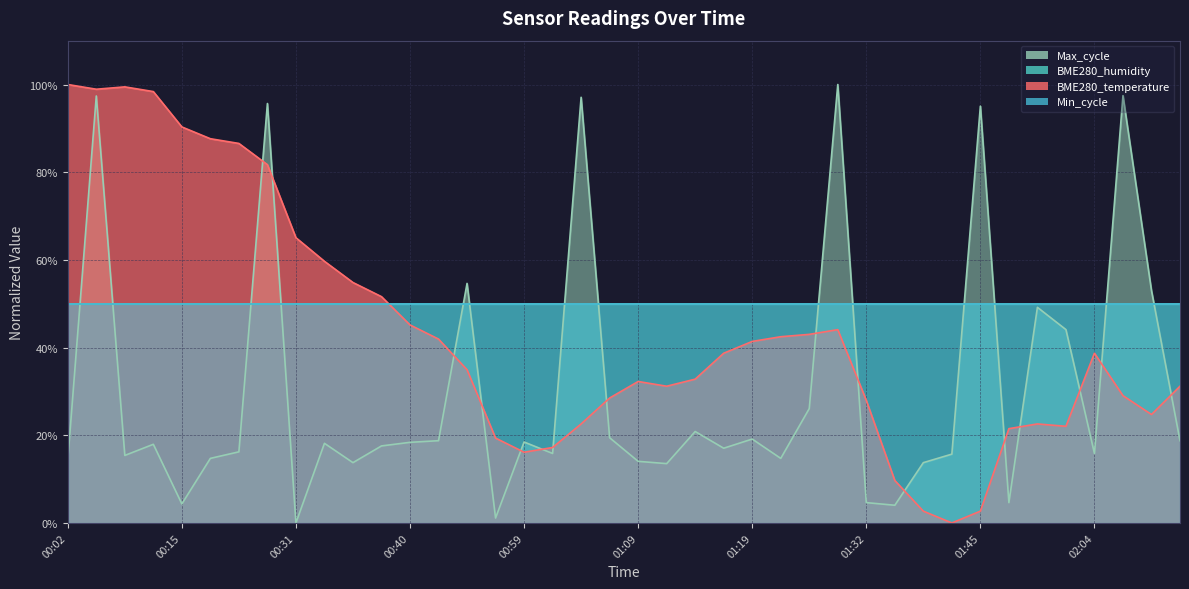

The BME280_temperature series shows 45.2 at 00:40. True or false?

True